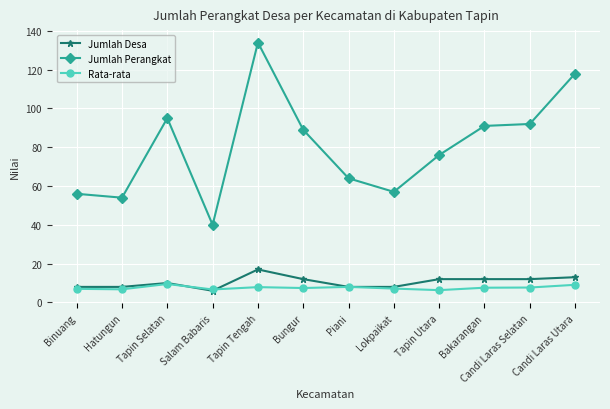

Is the value of Jumlah Perangkat at Binuang greater than the value of Jumlah Desa at Salam Babaris?

Yes